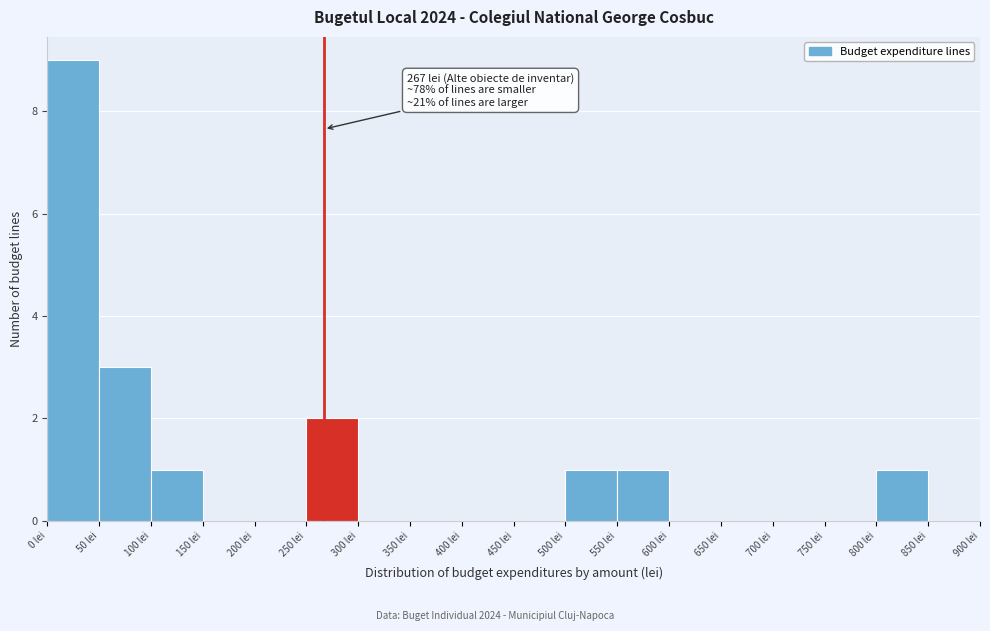

Over which range of the x-axis is the bar tallest?

0 to 50